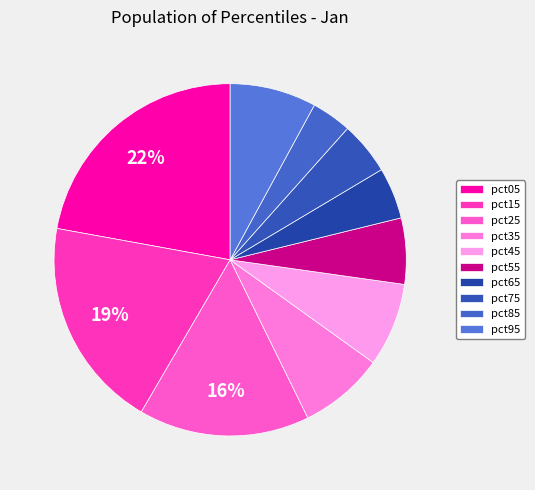

To the nearest percent, what percentage of the pie is pct75?

5%